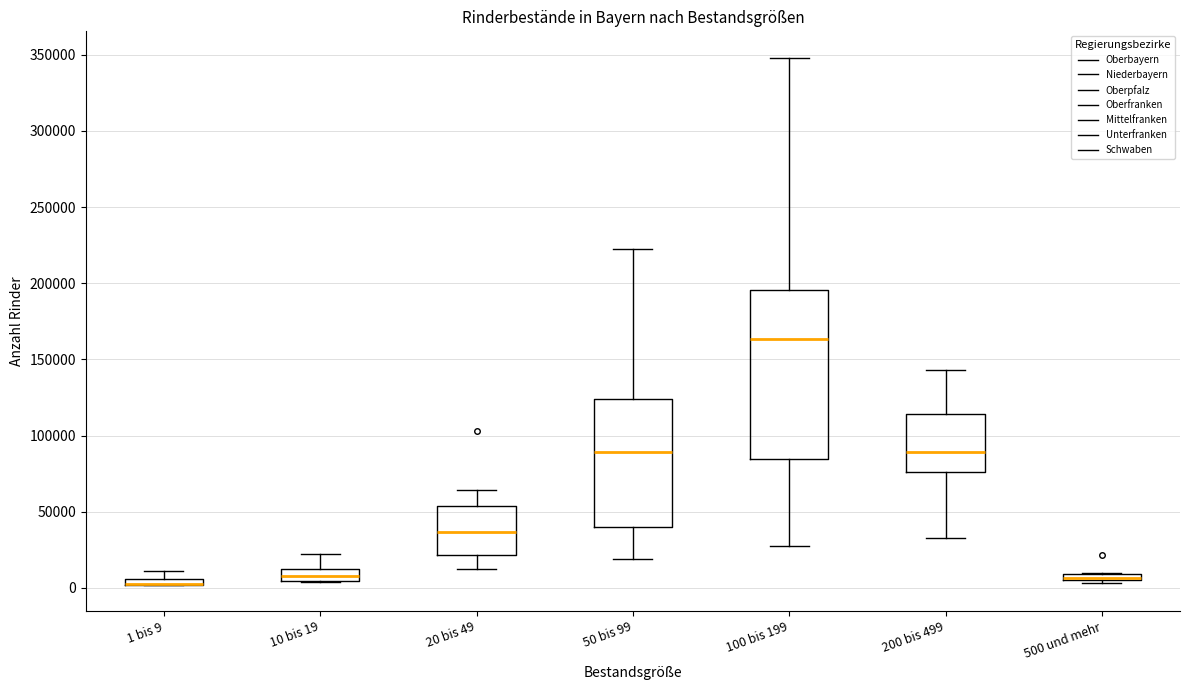

Which box is the tallest, from its lower edge to its upper edge?

100 bis 199